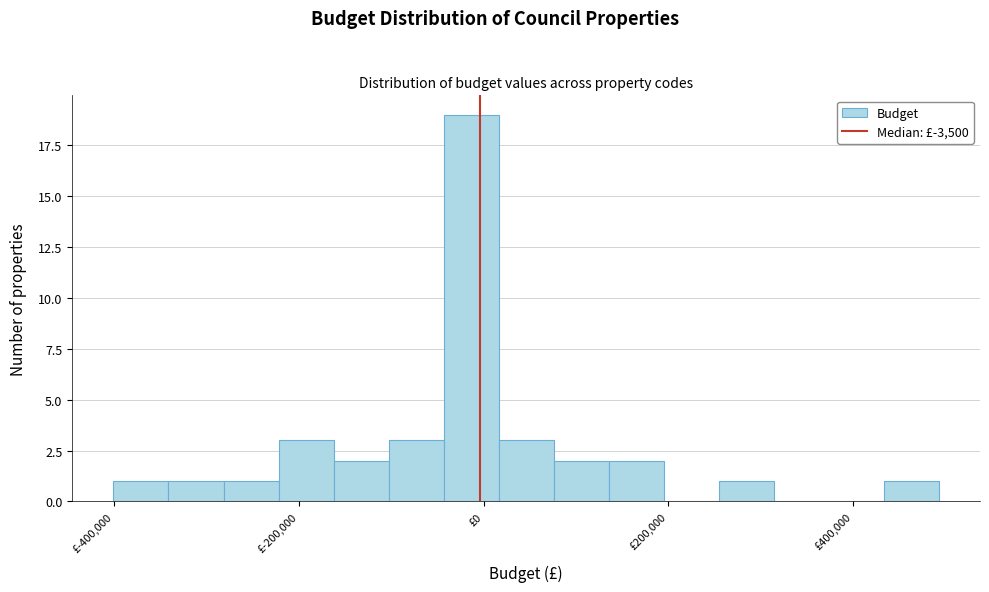

Read against the x-axis, roughly where is the centre of the tallest bar?

-20000